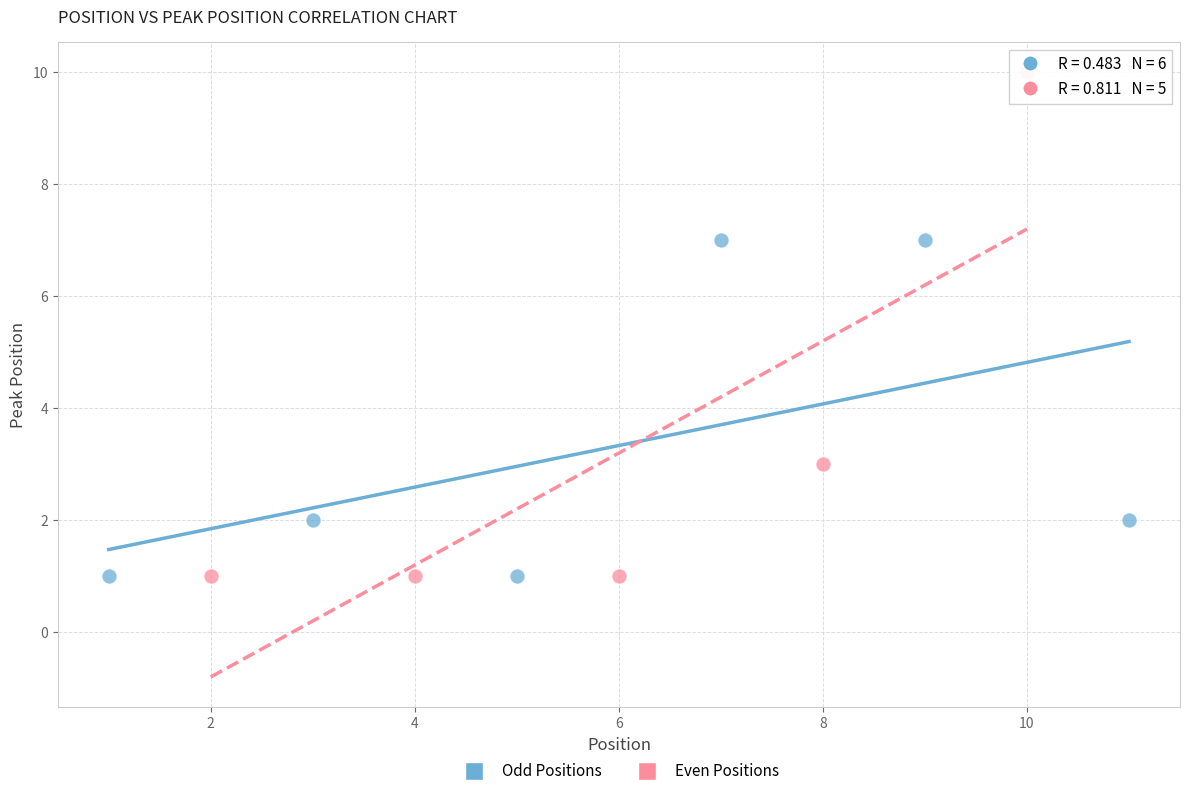

Which series has the widest spread of Y values?

Even Positions